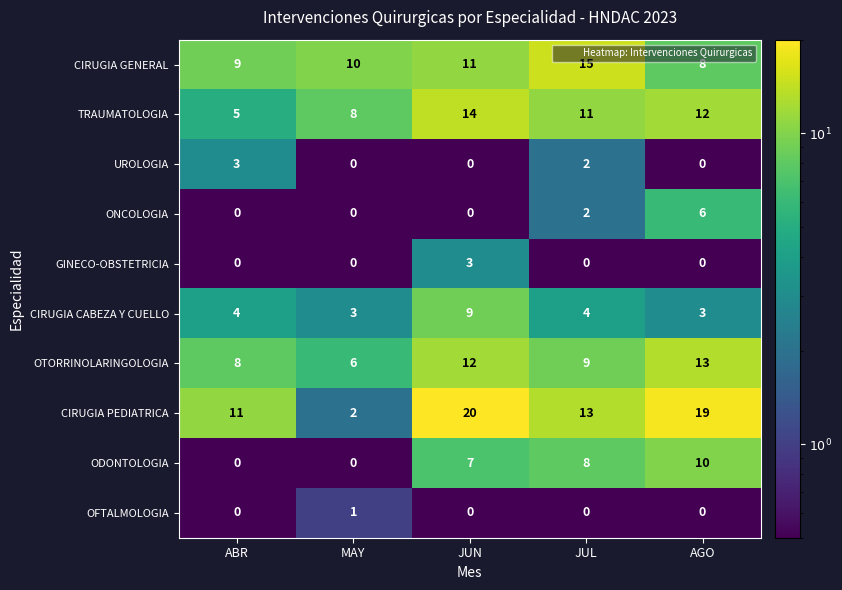

What is the greatest value displayed?

20